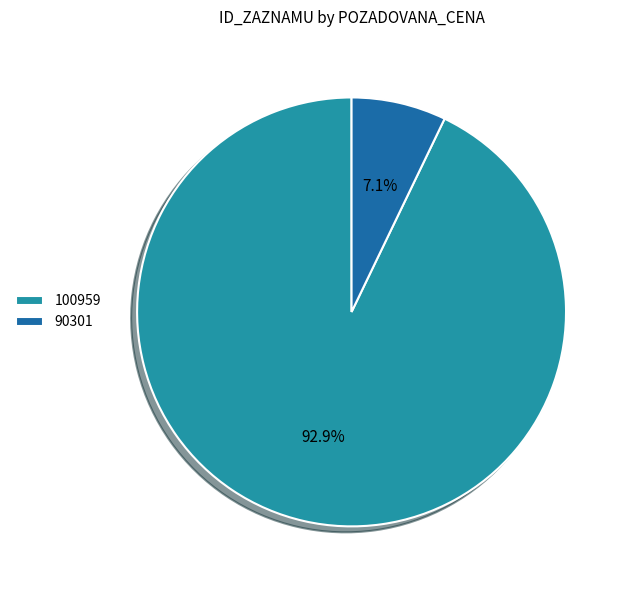

To the nearest percent, what portion does 90301 represent?

7%